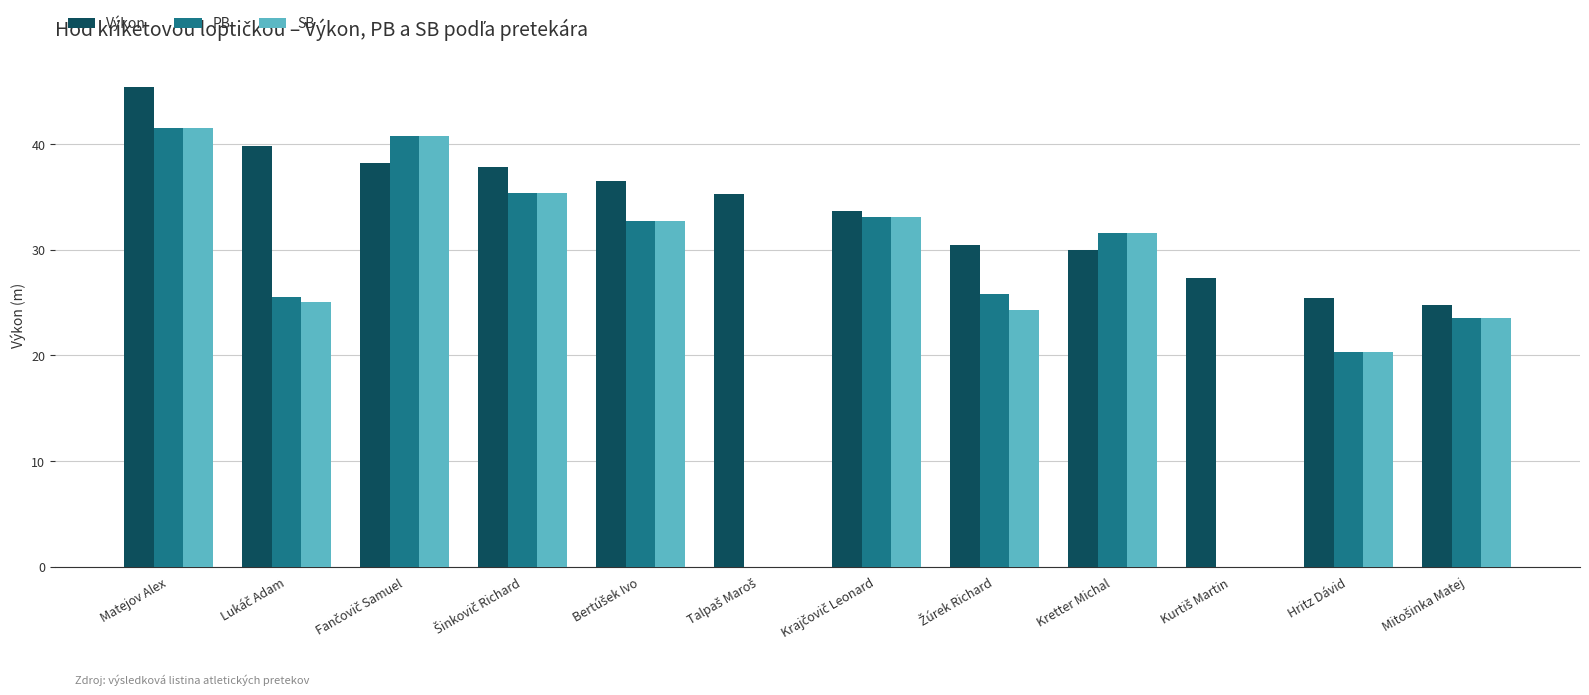

Is it true that Výkon equals 25.4 at Hritz Dávid?

True